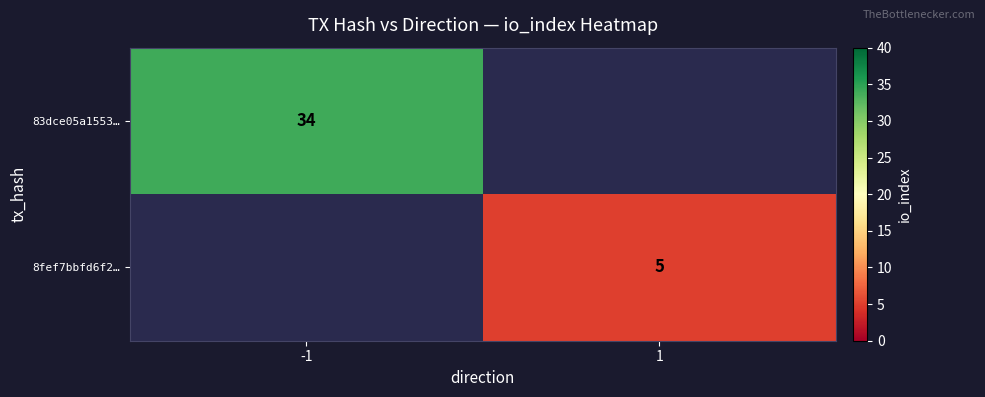

The 83dce05a1553… series shows 59 at -1. True or false?

False